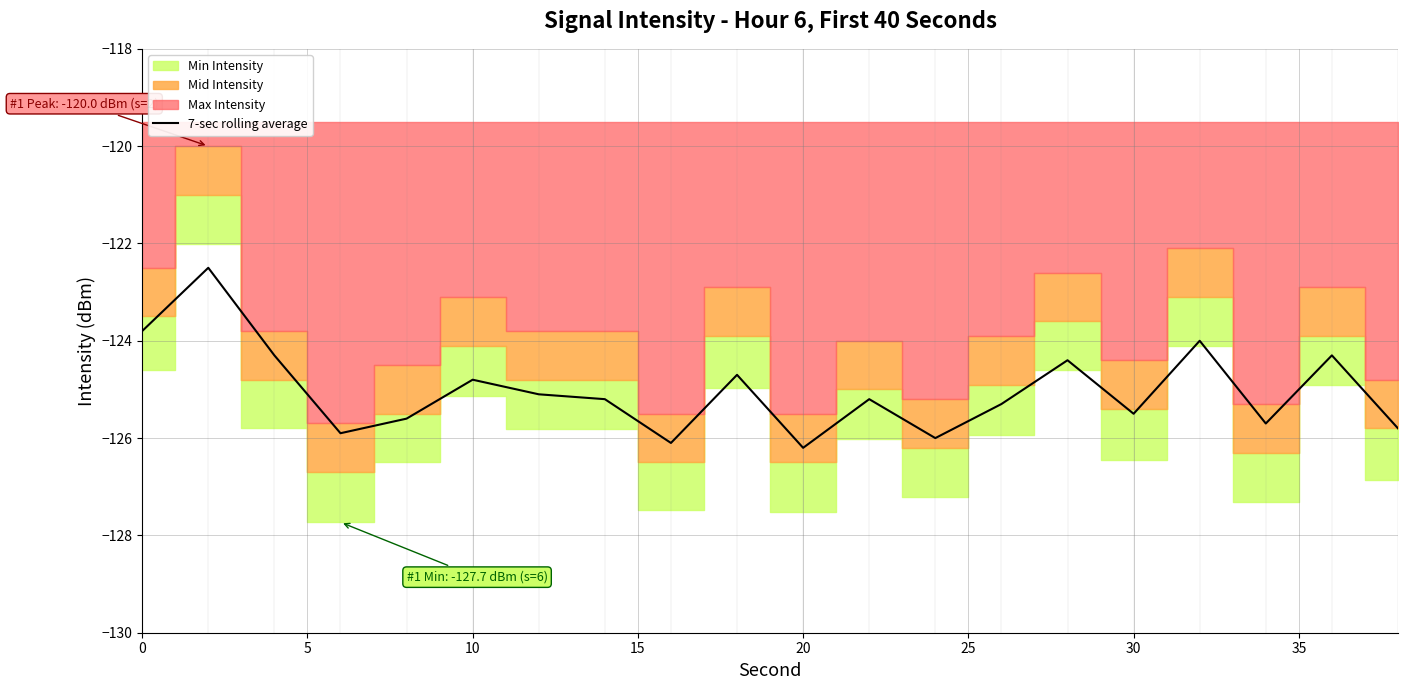

What is the highest value of the 7-sec rolling average series?

-122.5